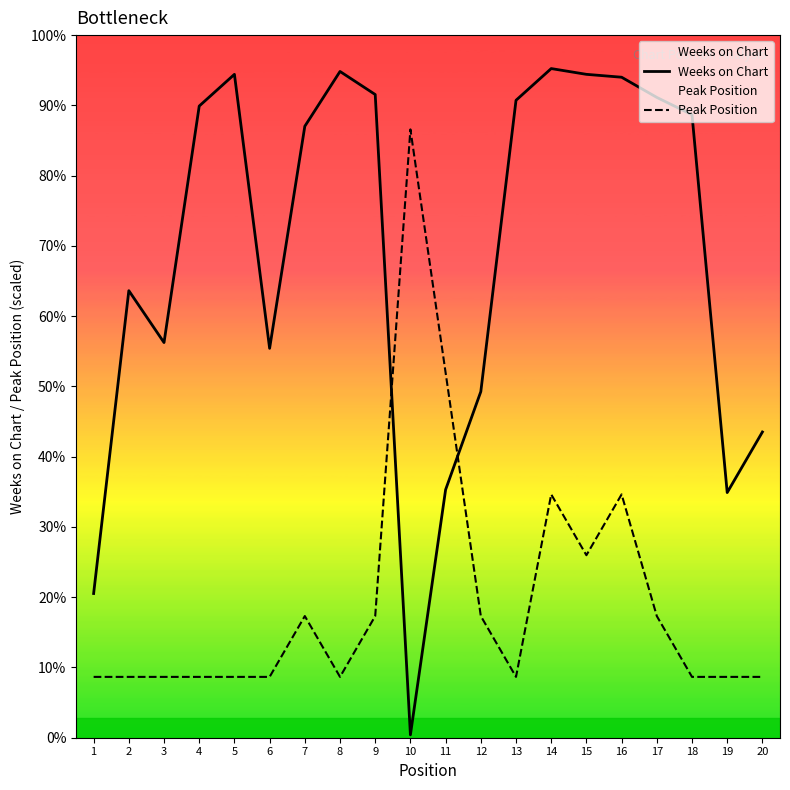

How many lines are shown in the chart?

2